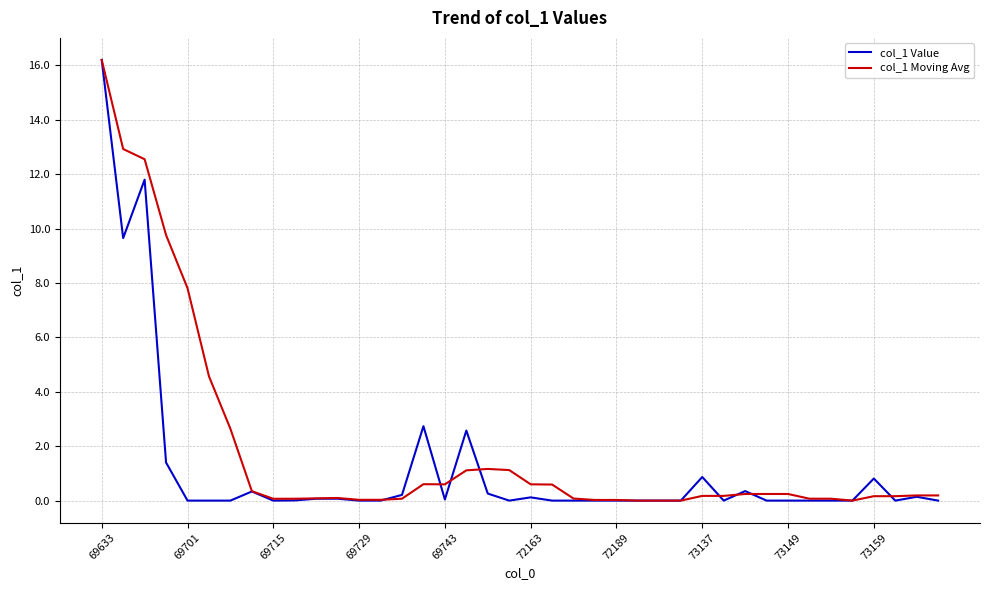

What is the maximum value shown in the chart?

16.2